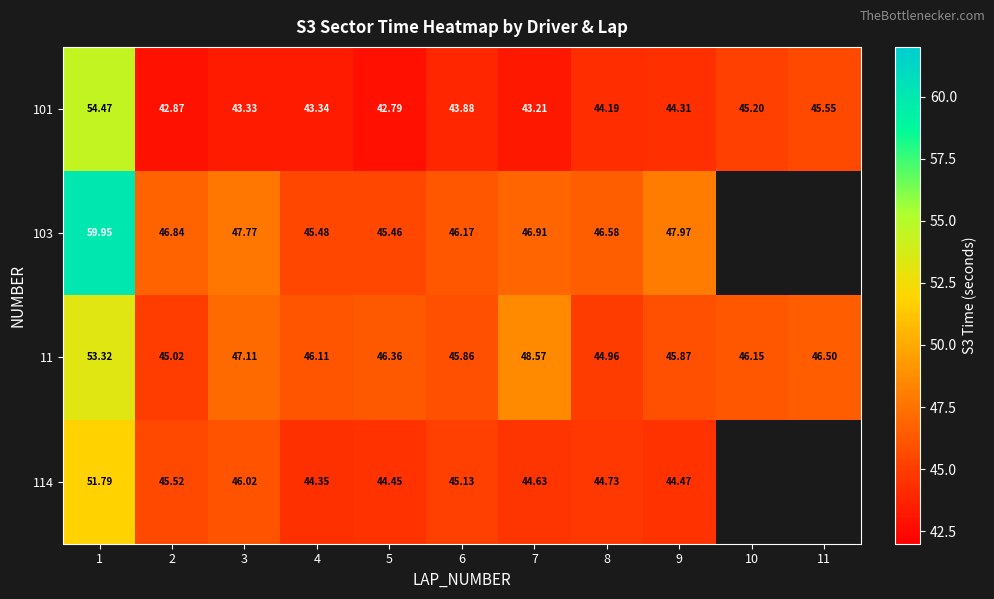

Which has a higher value, 7 or 4?

4